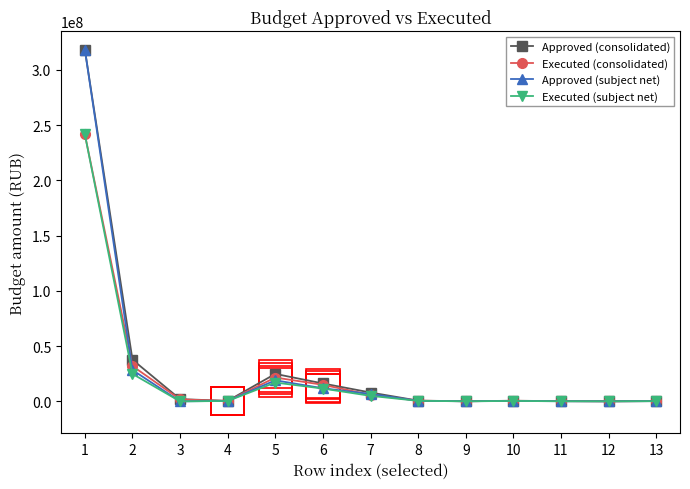

What is the difference between the maximum and minimum values in the Executed (subject net) series?

241541733.0